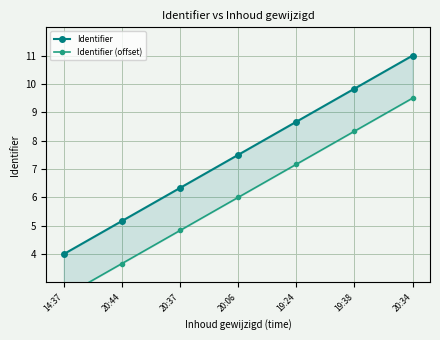

True or false: Identifier and Identifier (offset) cross at least once.

False